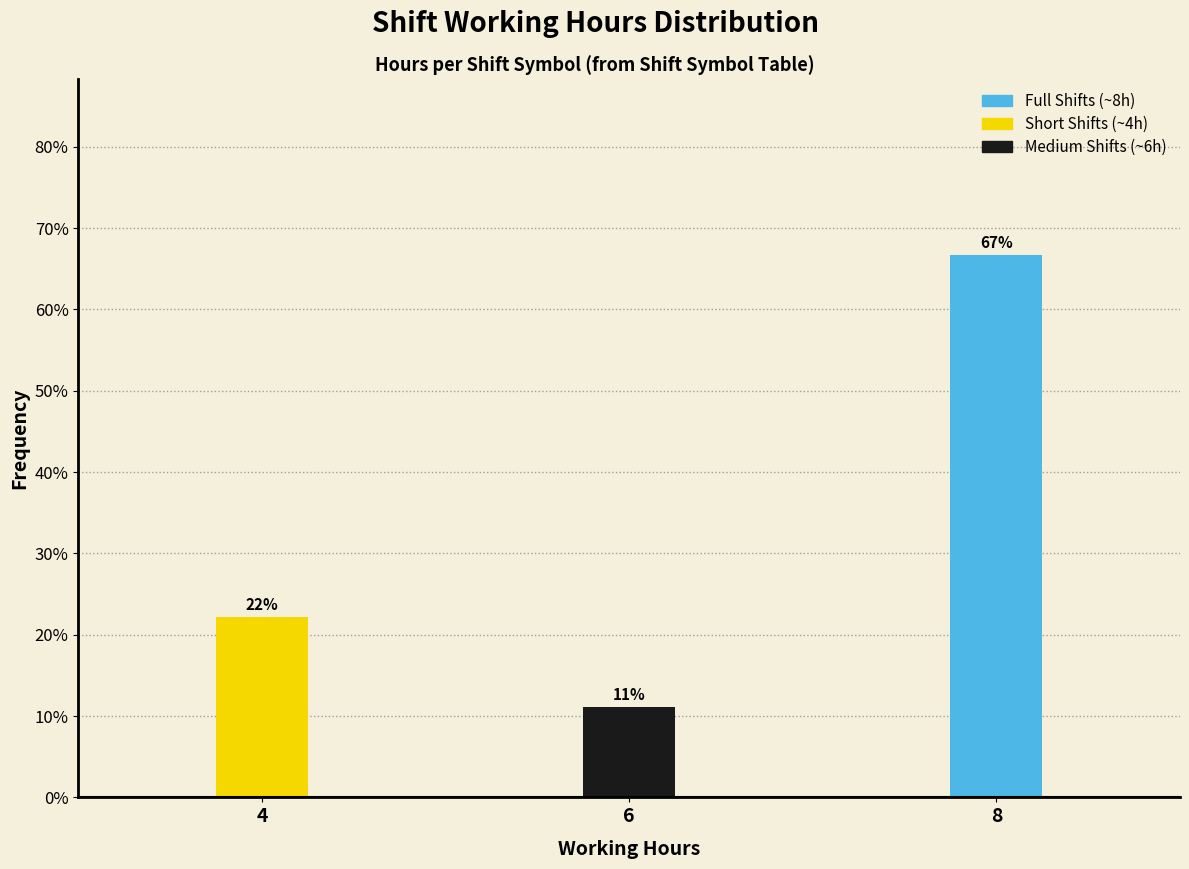

How many bars are there in total?

3